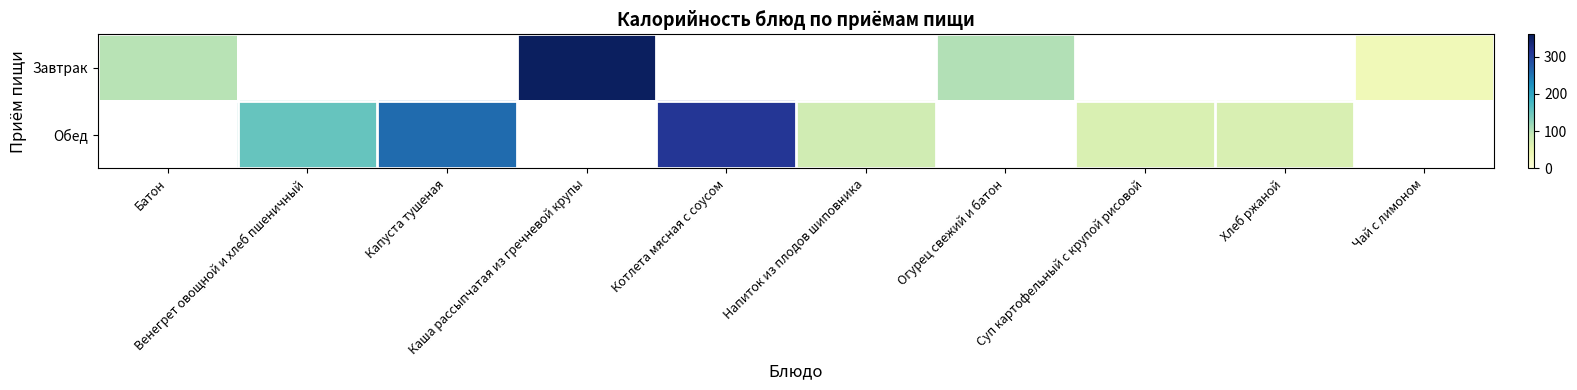

Which label corresponds to the largest value in the chart?

Каша рассыпчатая из гречневой крупы